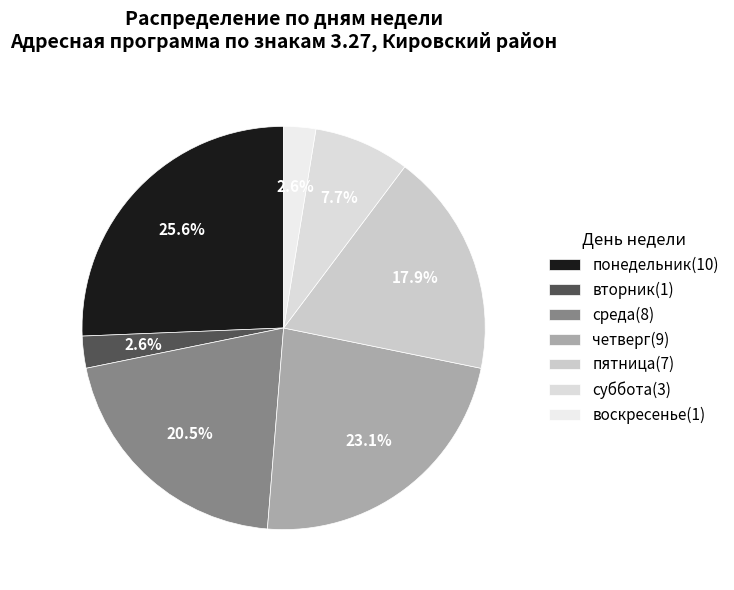

To the nearest percent, what percentage of the pie is пятница?

18%